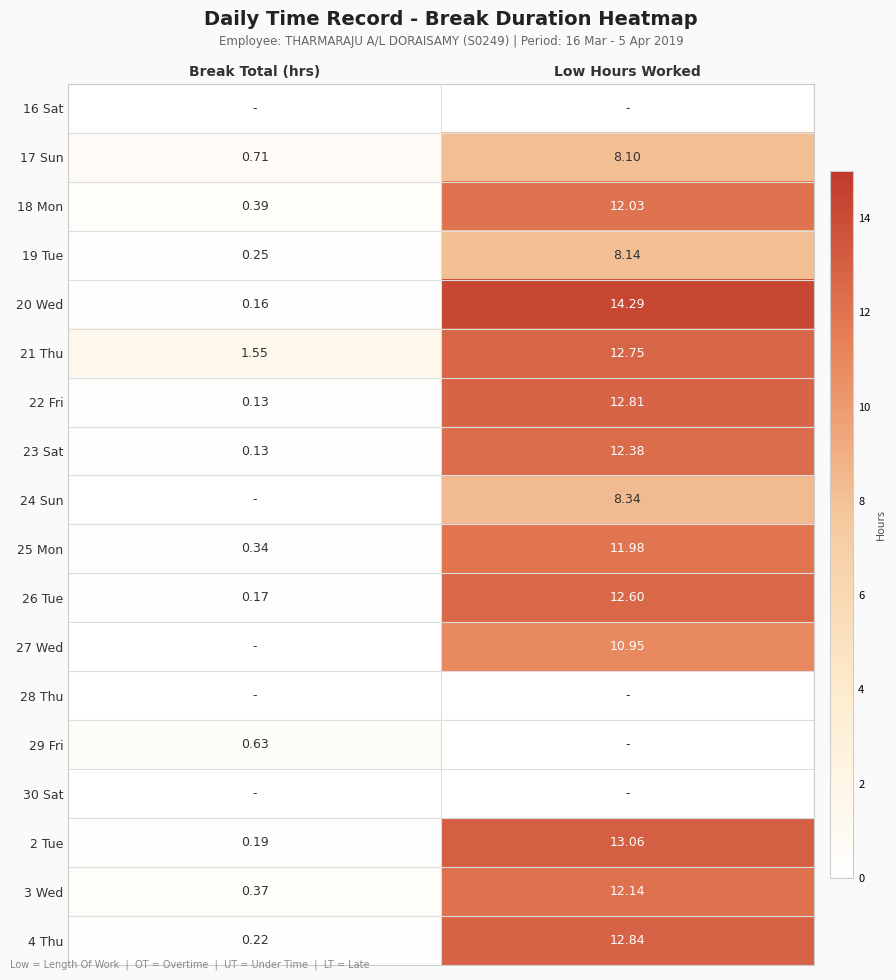

Which category has the lowest value in the 26 Tue series?

Break Total (hrs)